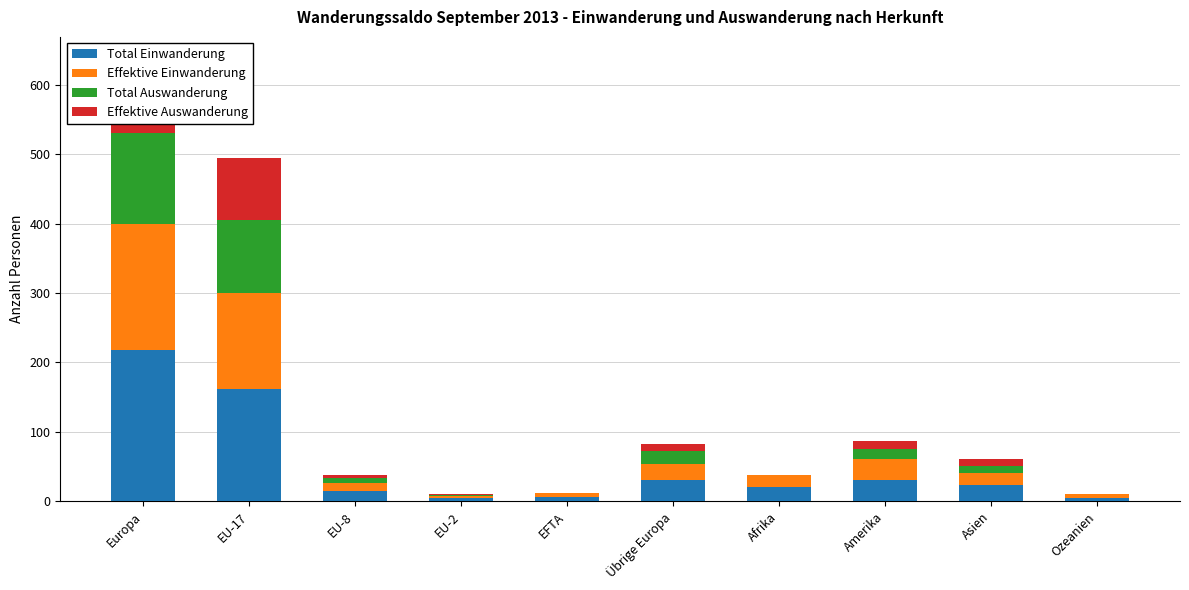

What is the greatest value displayed?

218